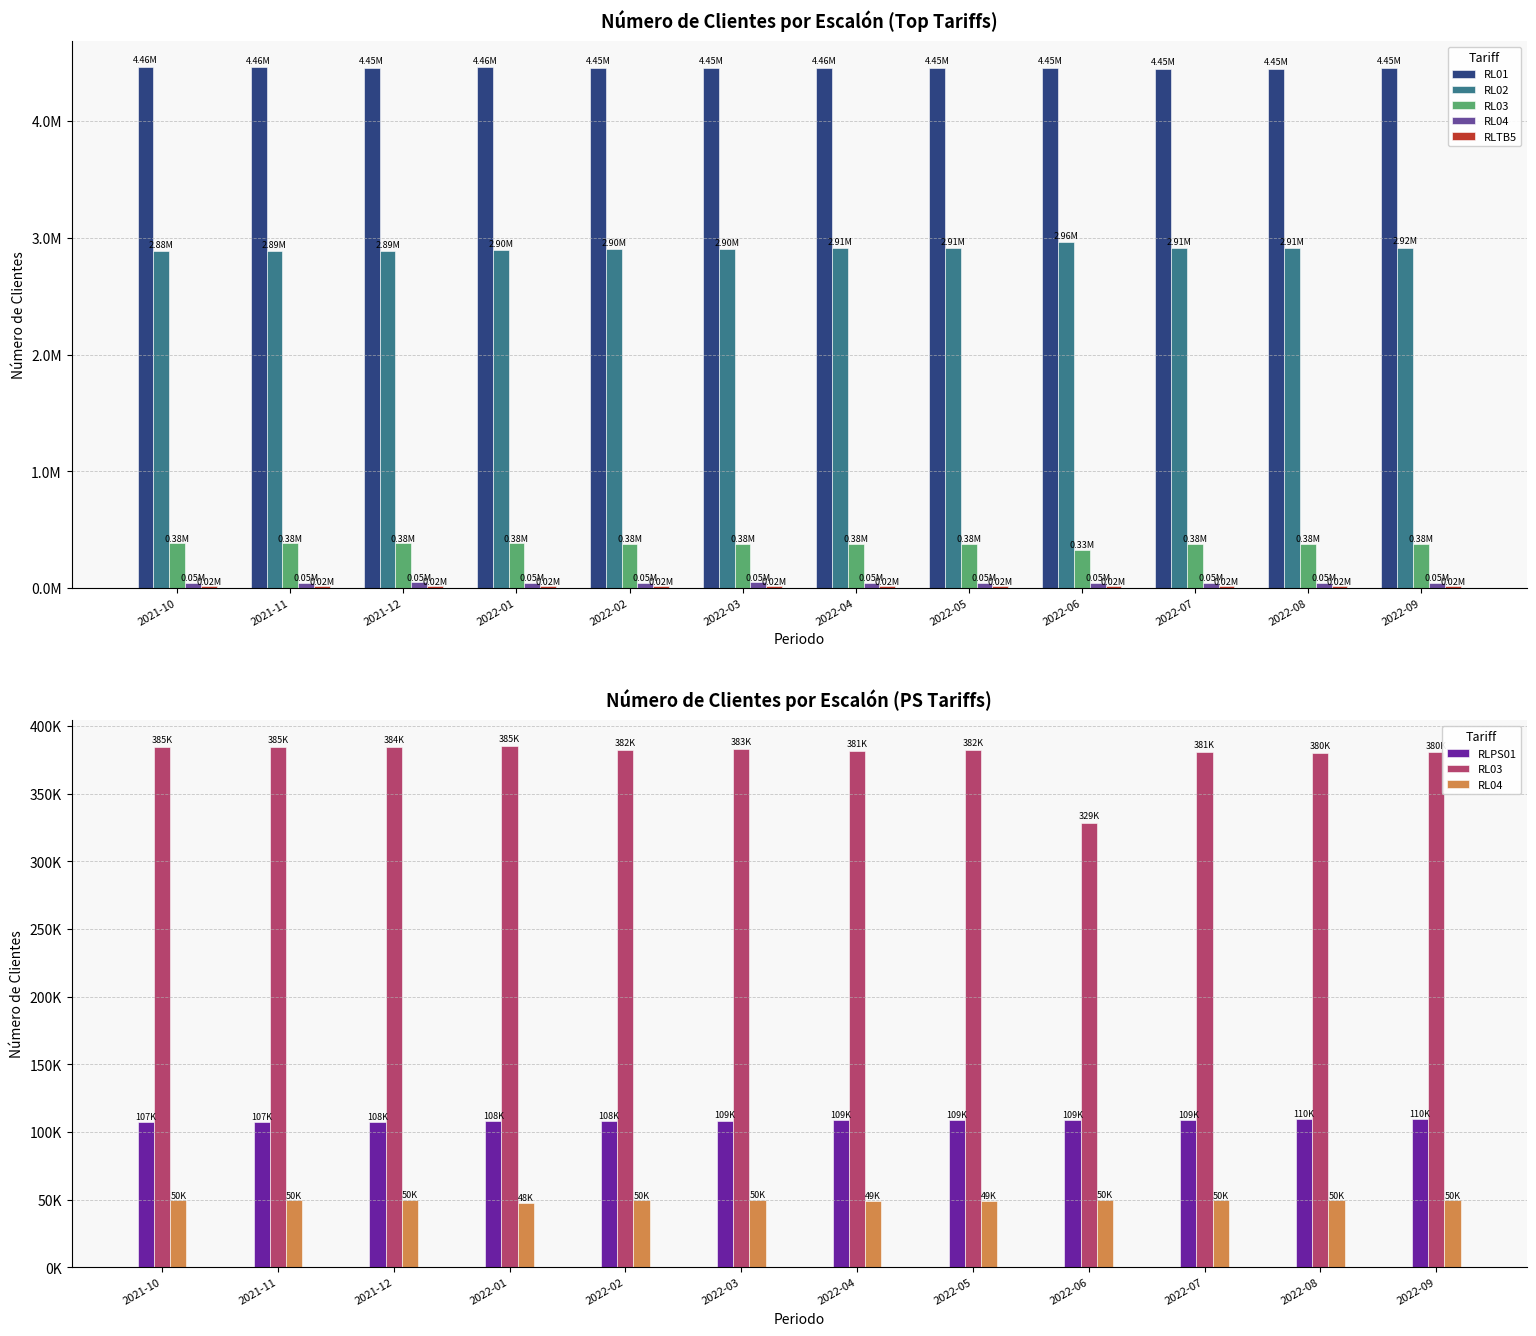

At which category does the chart reach its minimum across all series?

2022-01